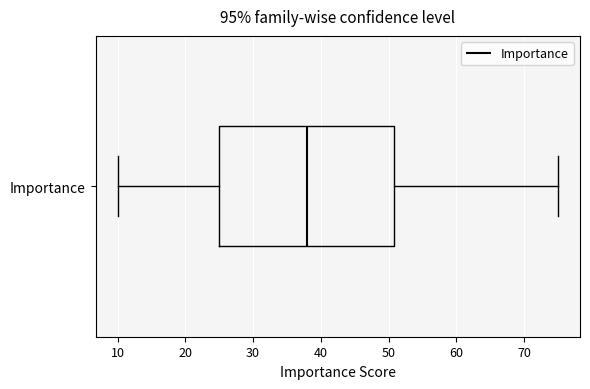

Where is the left edge of the box for Importance on the x-axis? The values are not printed on the chart, so give them approximately, as read against the axis.

25